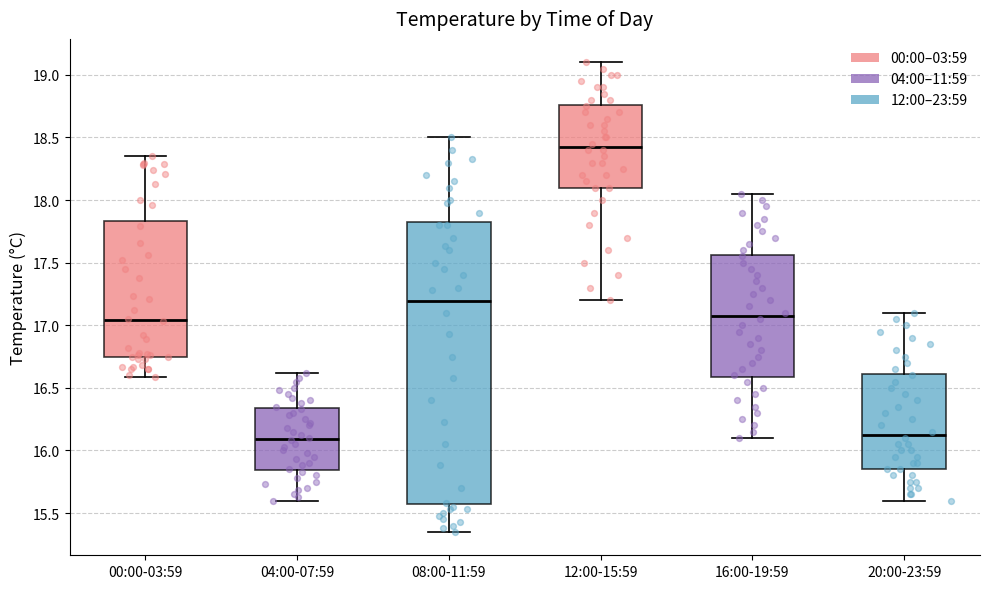

Which box's median line is the highest?

12:00-15:59